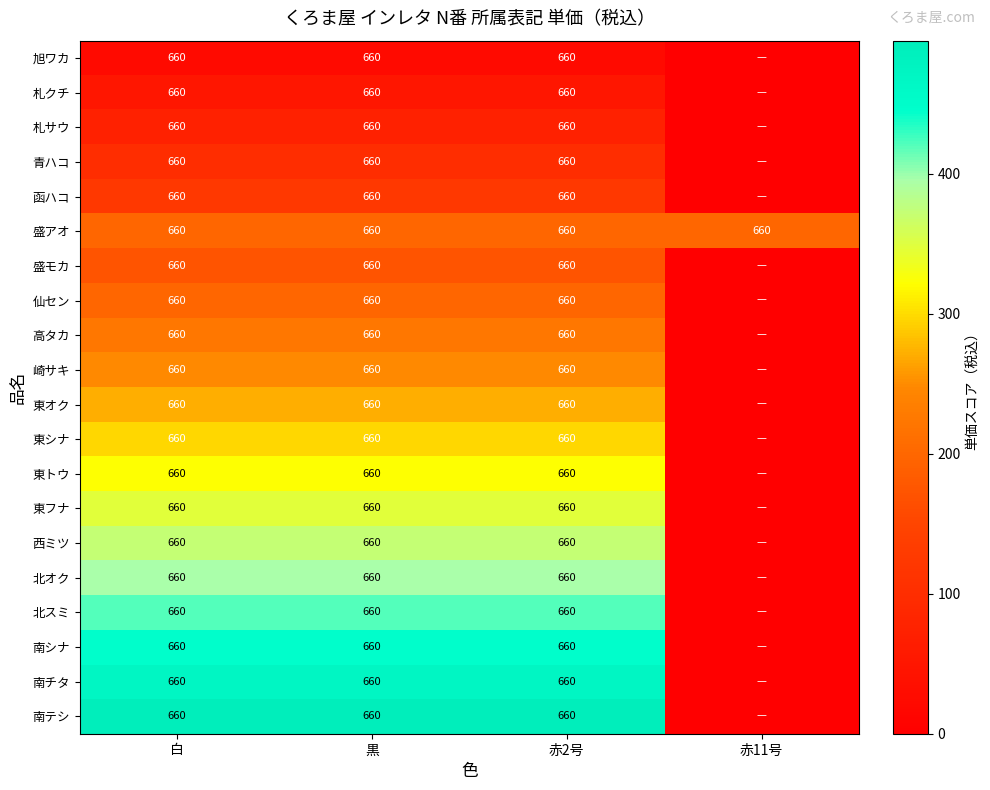

What is the maximum value shown in the chart?

495.0